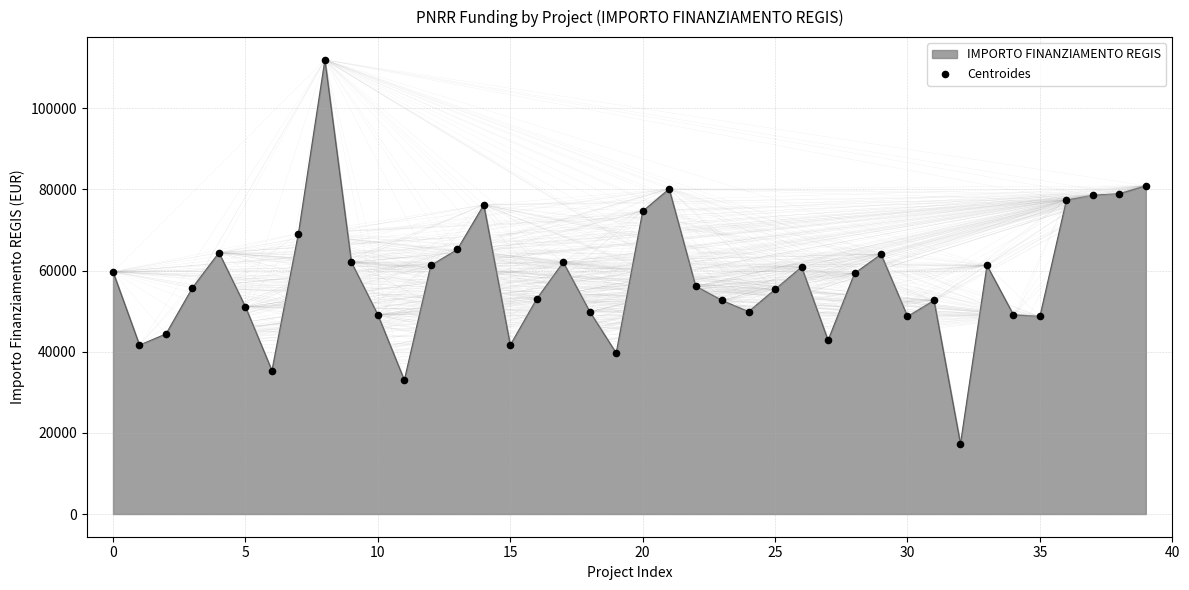

What is the maximum value shown in the chart?

111949.1